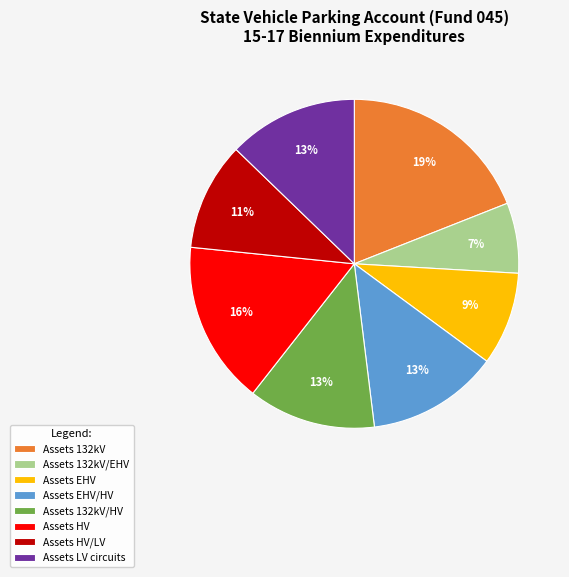

Is the sum of Assets 132kV/HV and Assets 132kV greater than half?

No